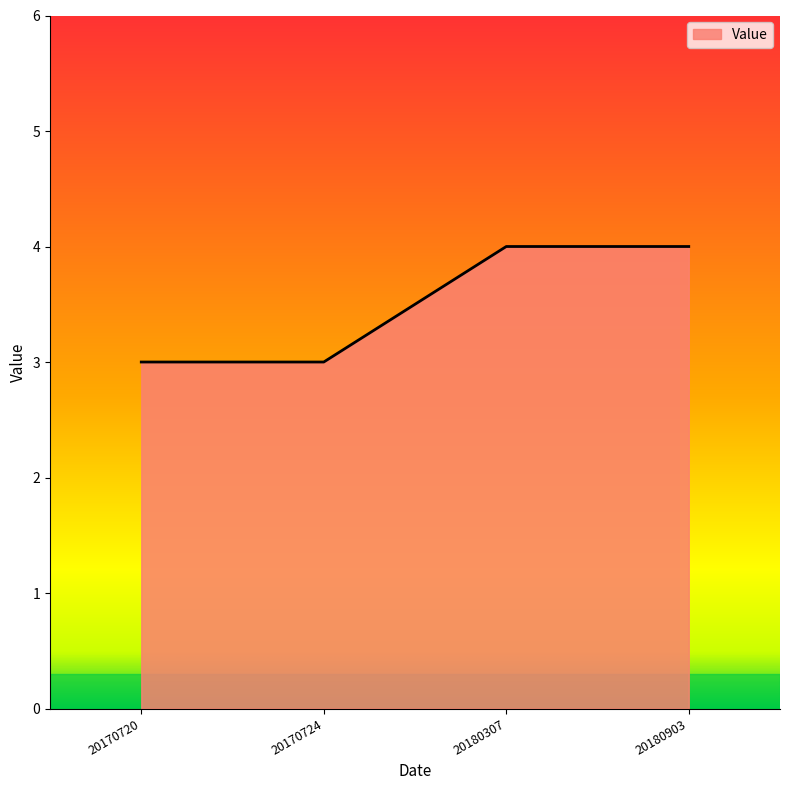

How many values are between 3 and 4?

4